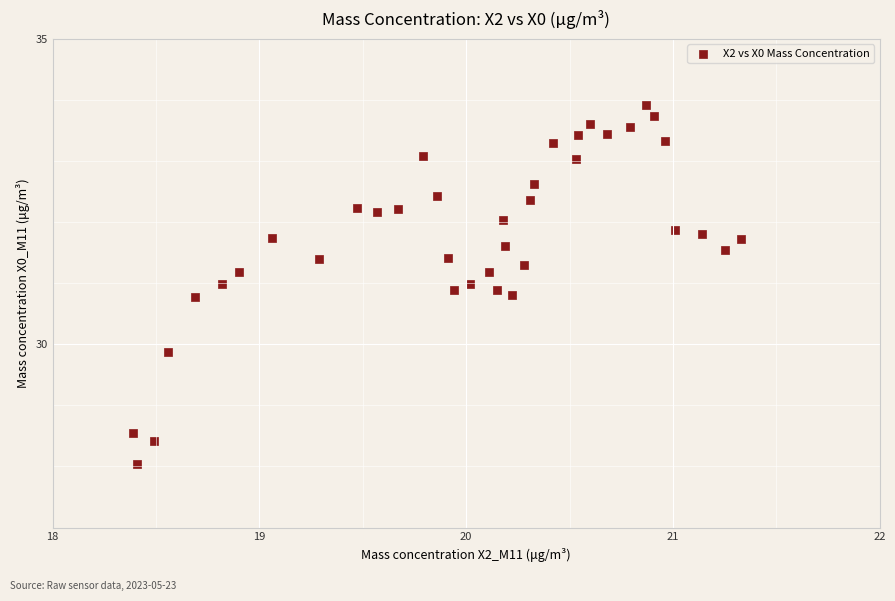

What is the range of Y values (max minus min)?

5.9